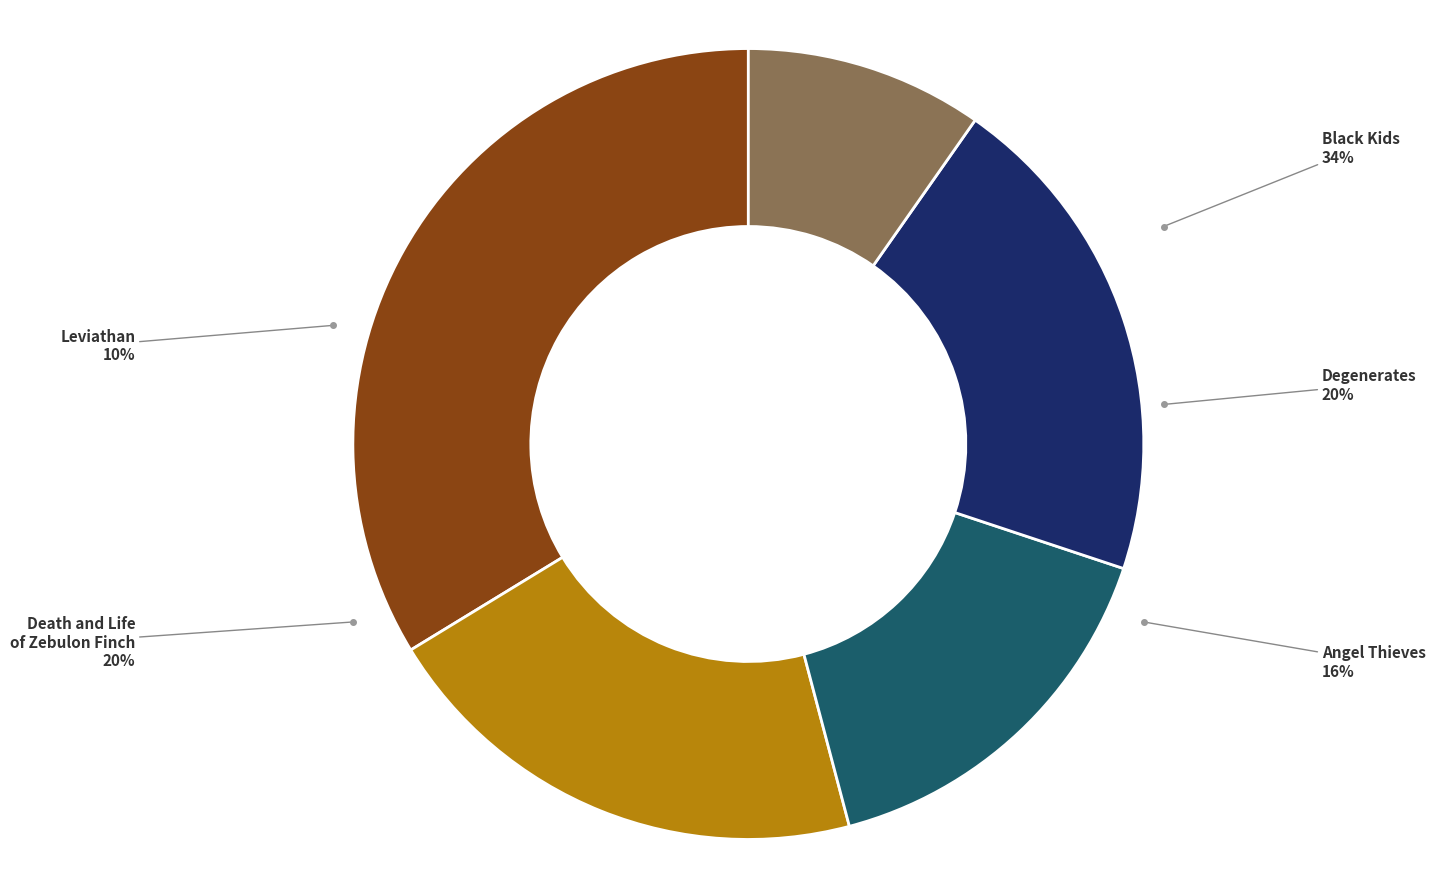

Which has a higher value, Angel Thieves or Leviathan?

Angel Thieves